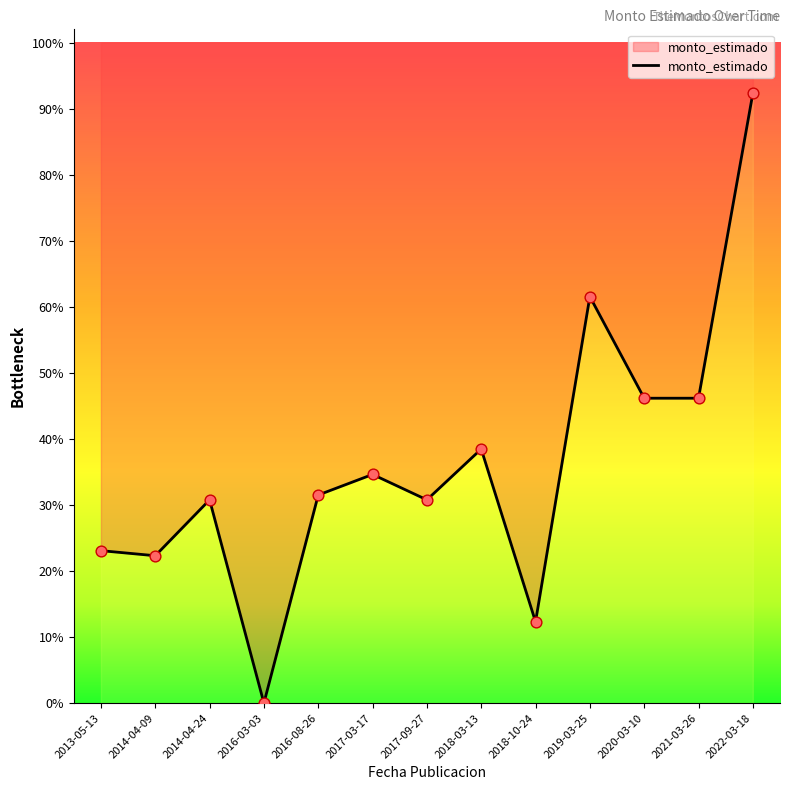

Which has a higher value, 2021-03-26 or 2019-03-25?

2019-03-25